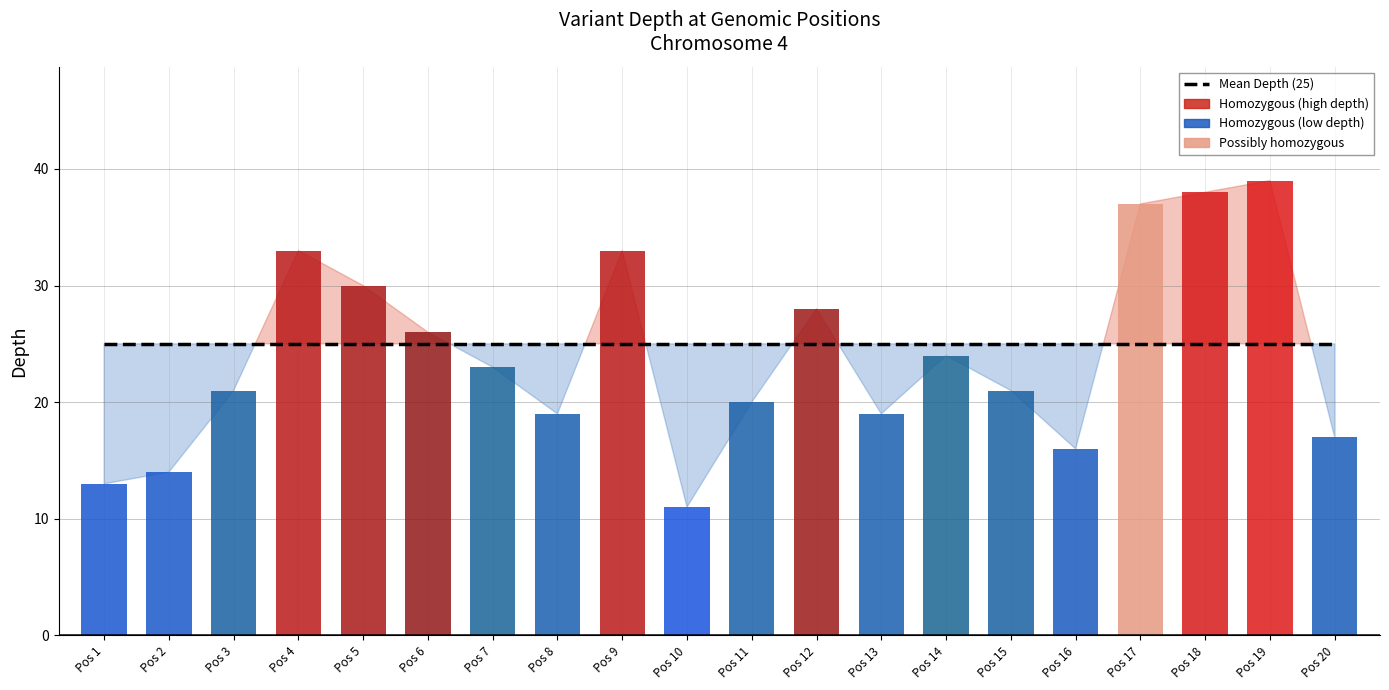

What is the value of the 2nd bar from the left?

14